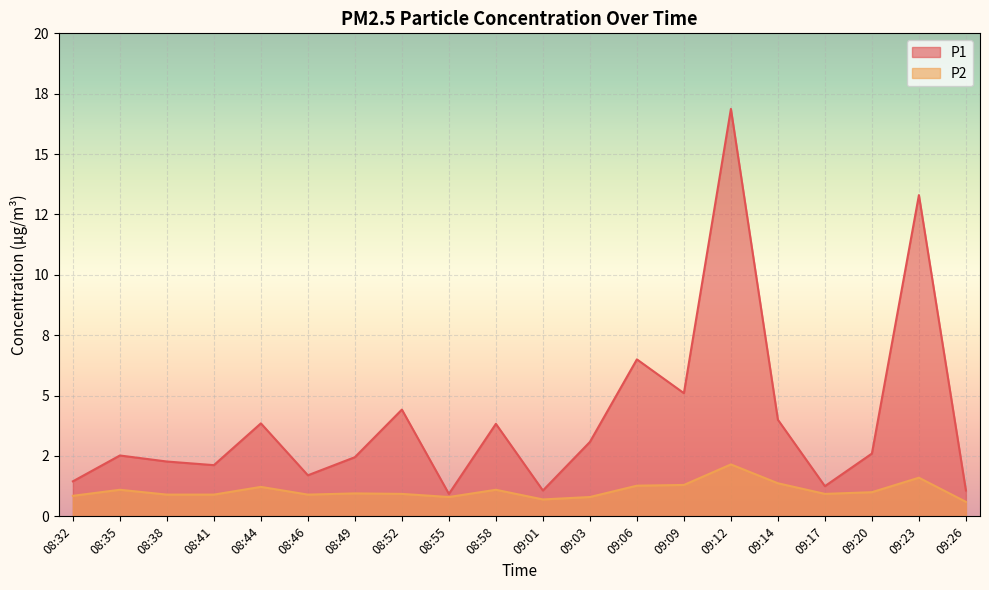

True or false: P1 and P2 intersect in this chart.

False